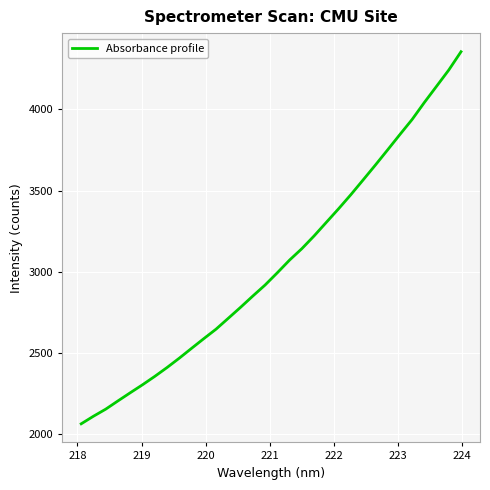

True or false: the data has more than 2 interior local peaks.

False